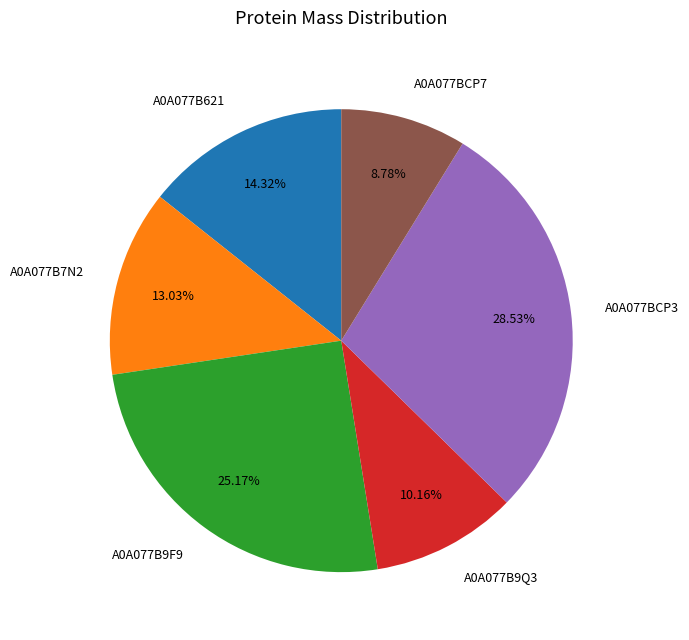

To the nearest percent, what portion does A0A077B7N2 represent?

13%